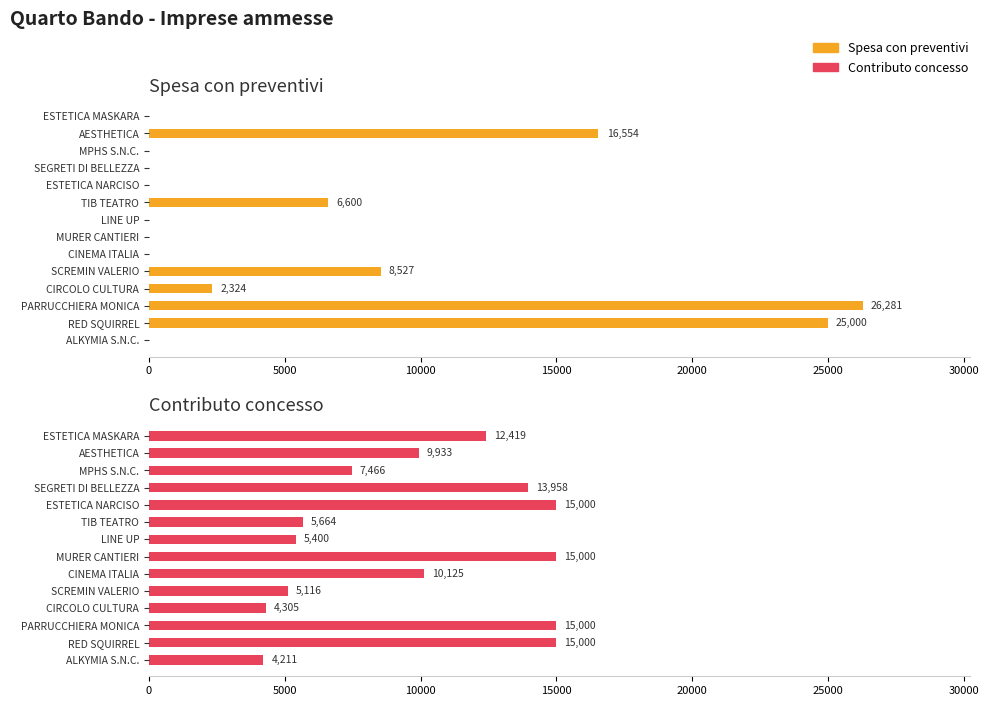

Is it true that Spesa con preventivi equals 8527.0 at SCREMIN VALERIO?

True